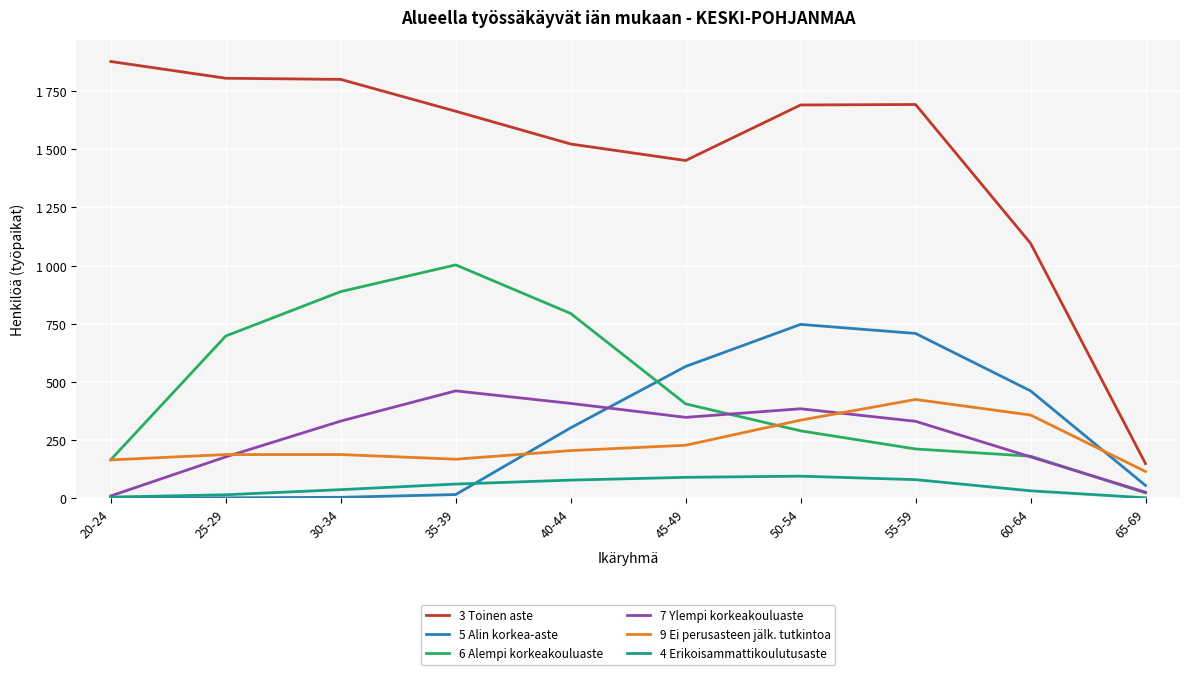

The value of 4 Erikoisammattikoulutusaste at 45-49 is 89. True or false?

True